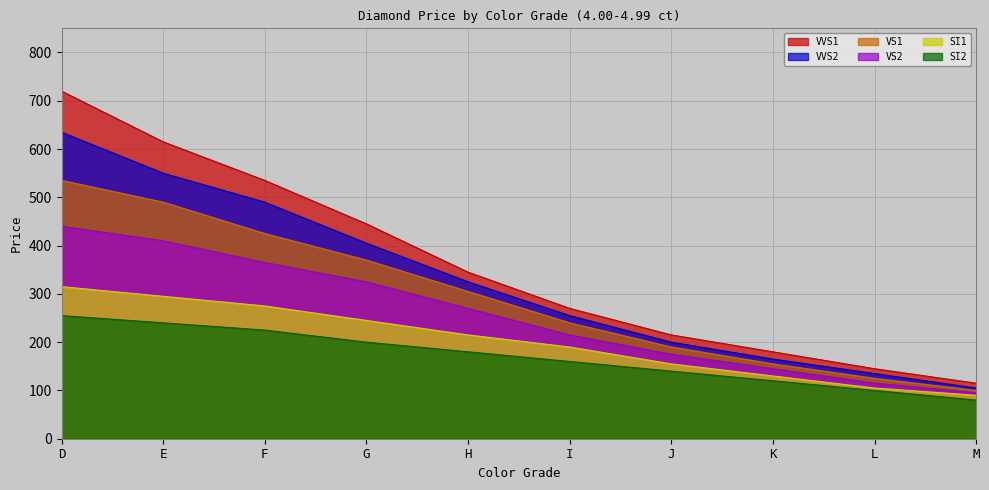

What is the maximum value shown in the chart?

720